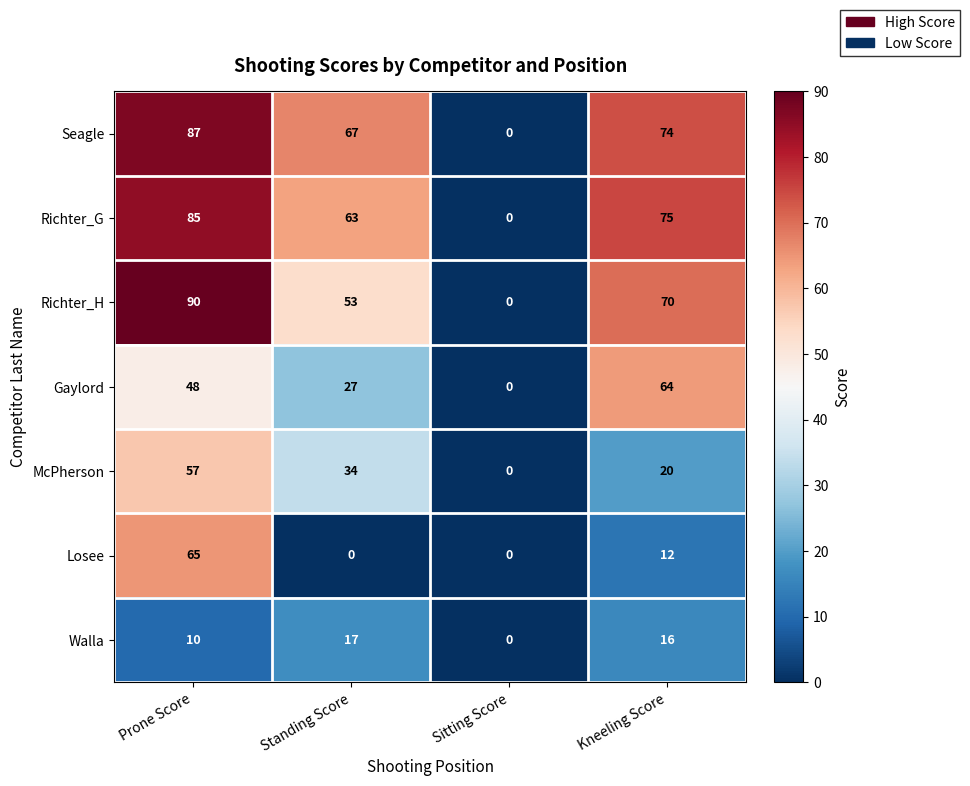

How many series are shown in this chart?

7